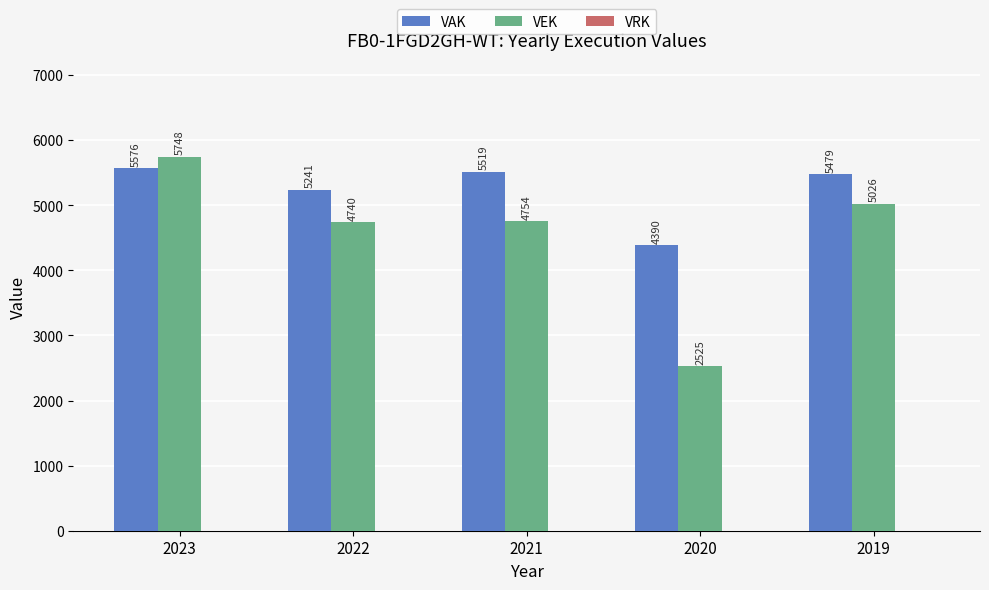

What is the difference between the highest and lowest values at 2020?

1865